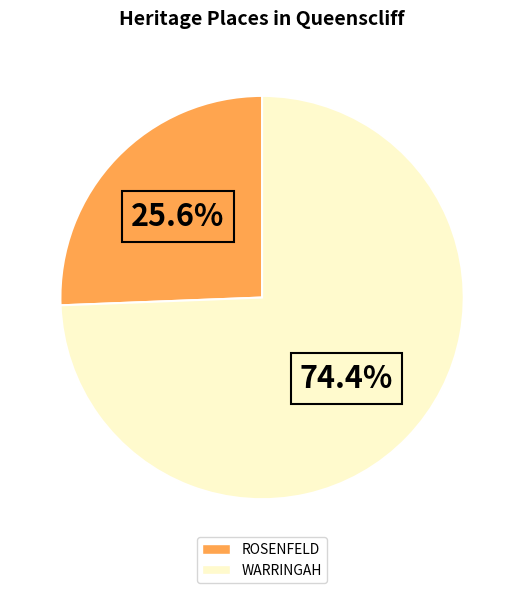

How much of the chart is everything except WARRINGAH?

25.6%